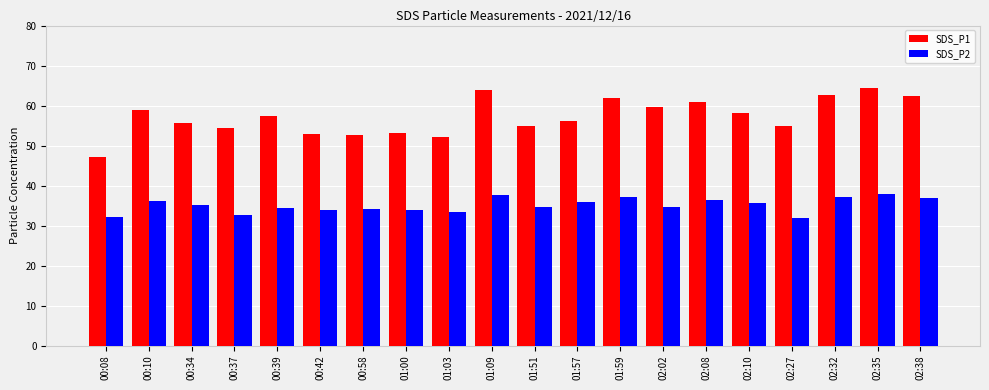

Which series has the largest range (max minus min)?

SDS_P1